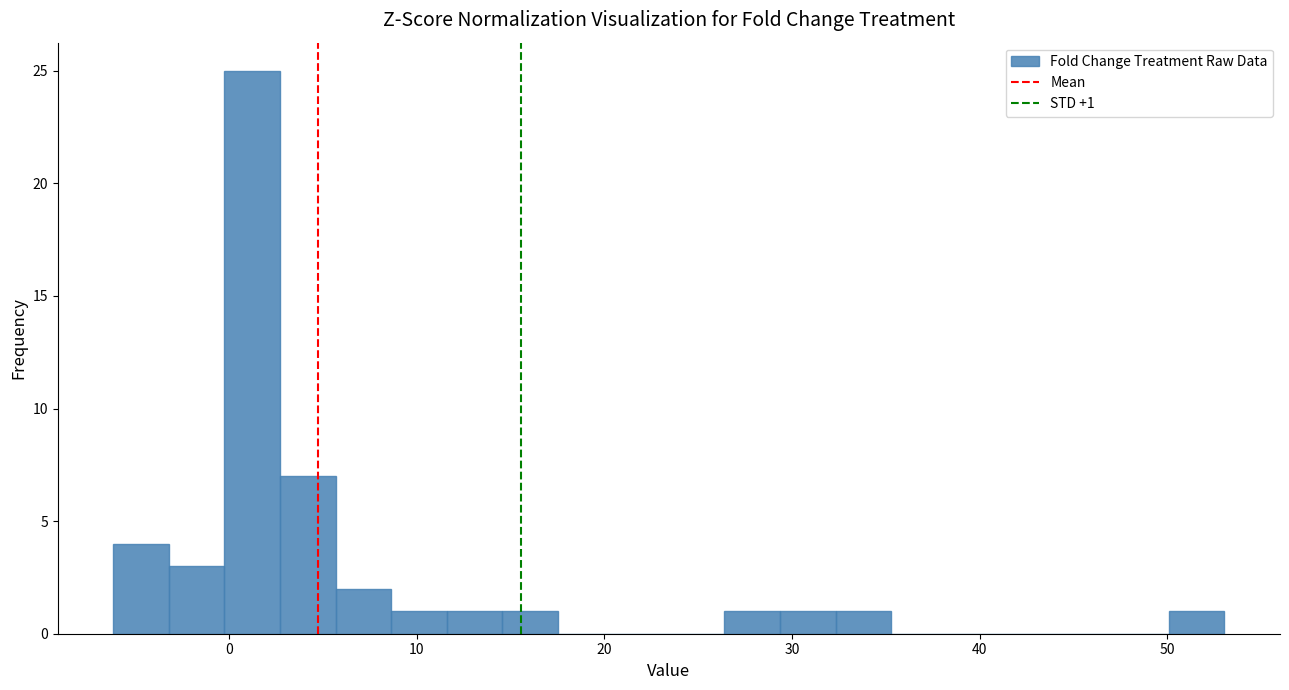

Around what value on the x-axis is the tallest bar? Give the approximate position of its centre, as read against the axis.

1